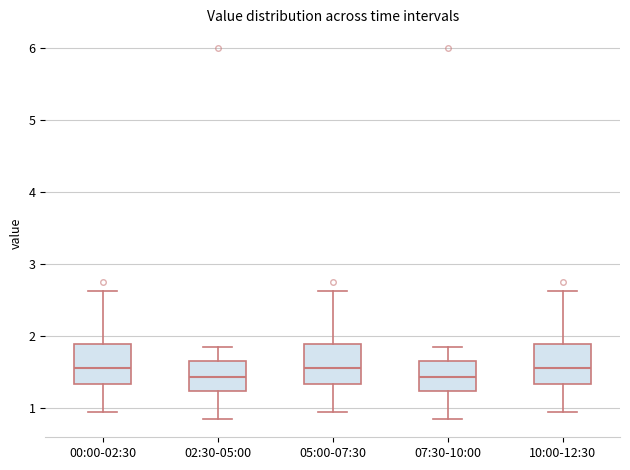

Reading left to right, transcribe this box plot: for each box, give where its median line is, the range the box spans, and where its two whiskers end, as read against the y-axis. The values are not printed on the chart, so give them approximately, as read against the axis.

00:00-02:30: median 1.6, box 1.3 to 1.9, whiskers 1.0 to 2.6
02:30-05:00: median 1.4, box 1.2 to 1.7, whiskers 0.9 to 1.9
05:00-07:30: median 1.6, box 1.3 to 1.9, whiskers 1.0 to 2.6
07:30-10:00: median 1.4, box 1.2 to 1.7, whiskers 0.9 to 1.9
10:00-12:30: median 1.6, box 1.3 to 1.9, whiskers 1.0 to 2.6